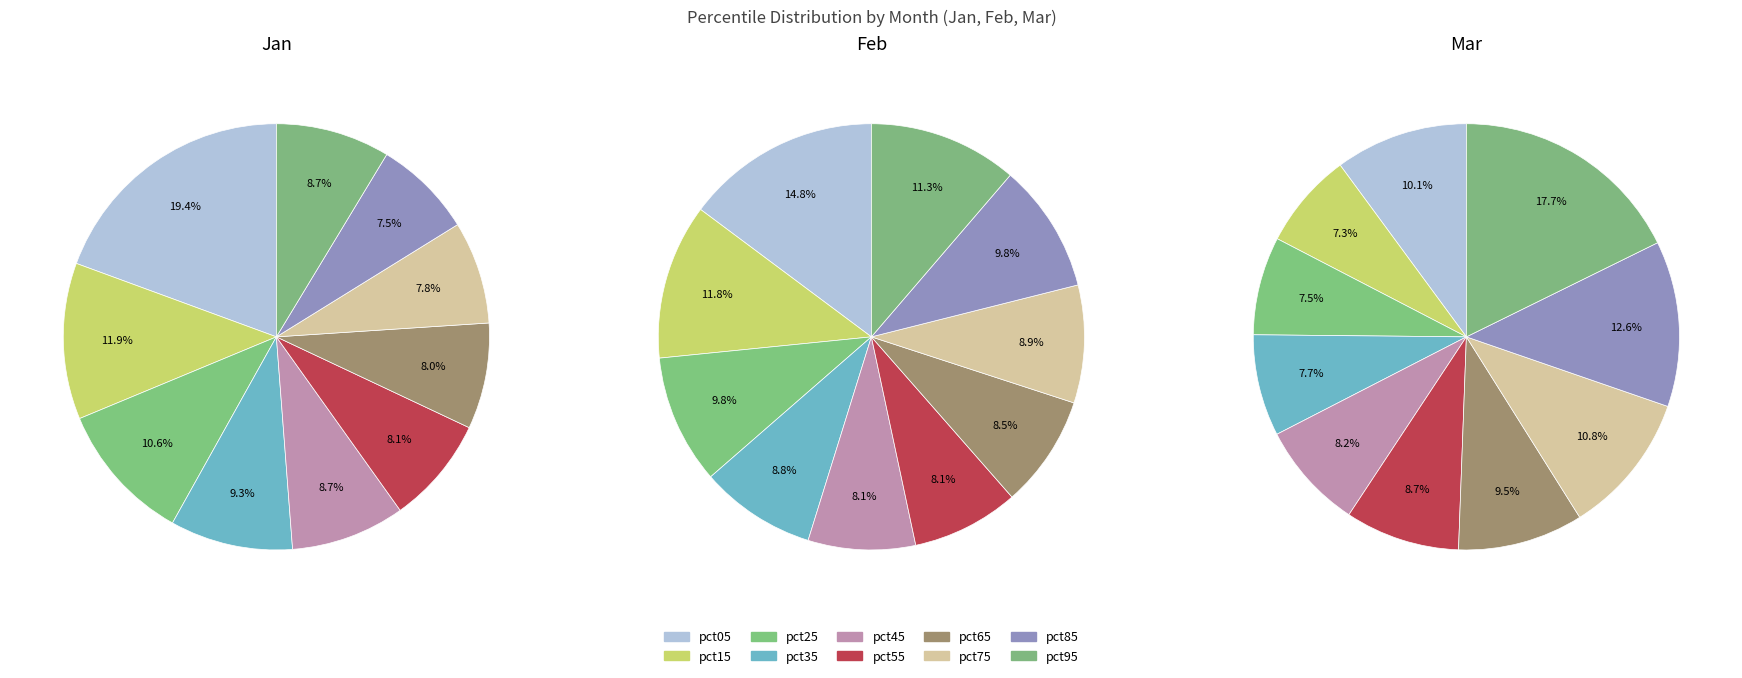

To the nearest percent, what is the average slice percentage?

10%